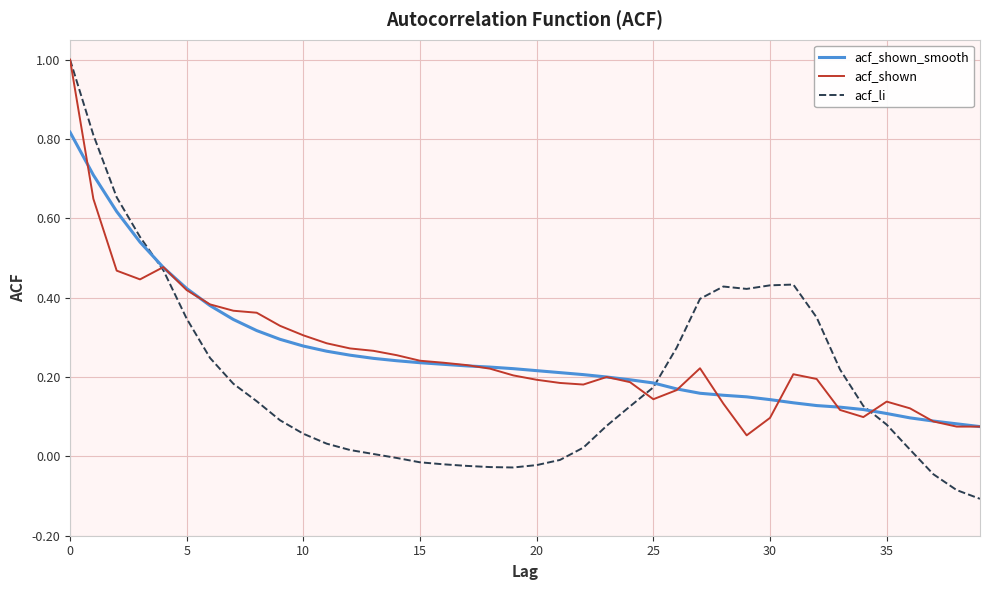

What is the greatest value displayed?

1.0